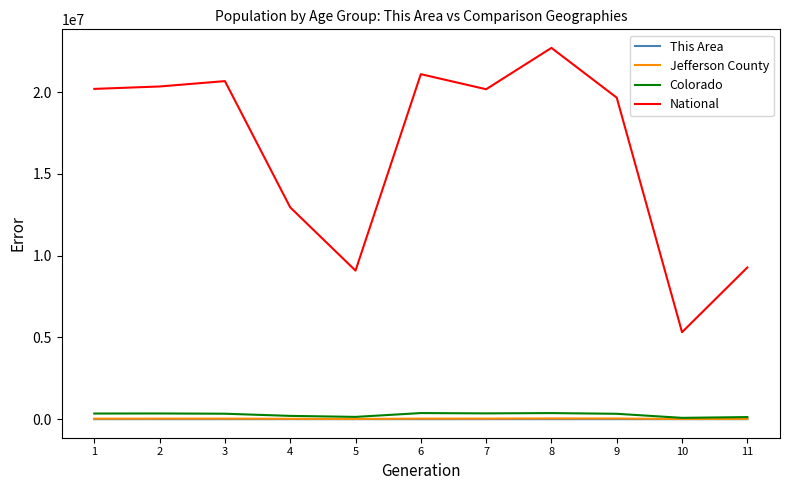

Which series has the widest spread of values?

National